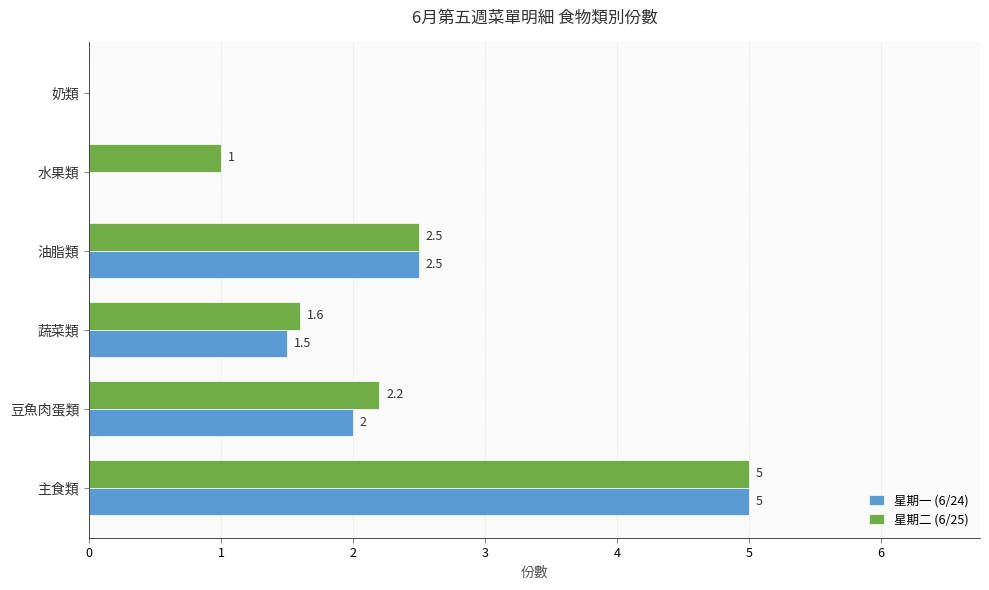

What are all the series names shown in the legend?

星期一 (6/24), 星期二 (6/25)